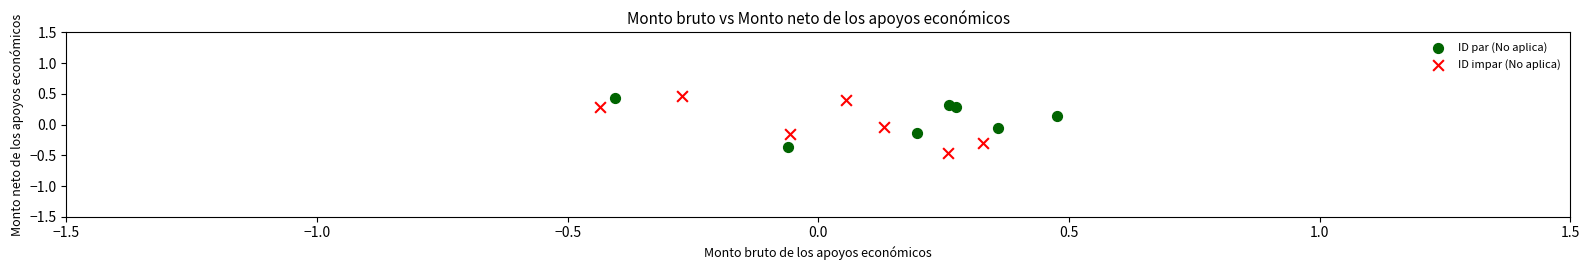

Which series has the widest spread of Y values?

ID impar (No aplica)